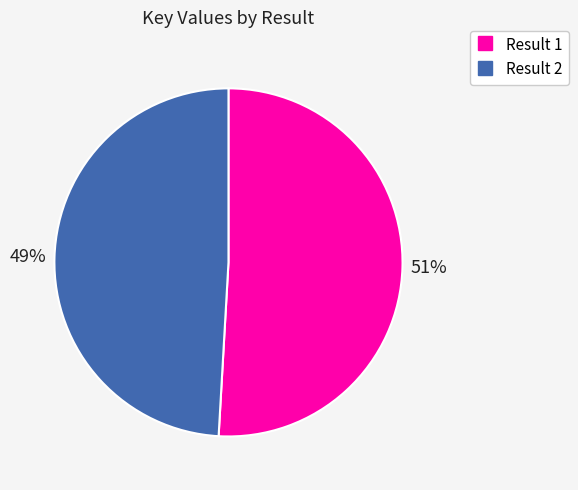

To the nearest percent, what is the average slice percentage?

50%